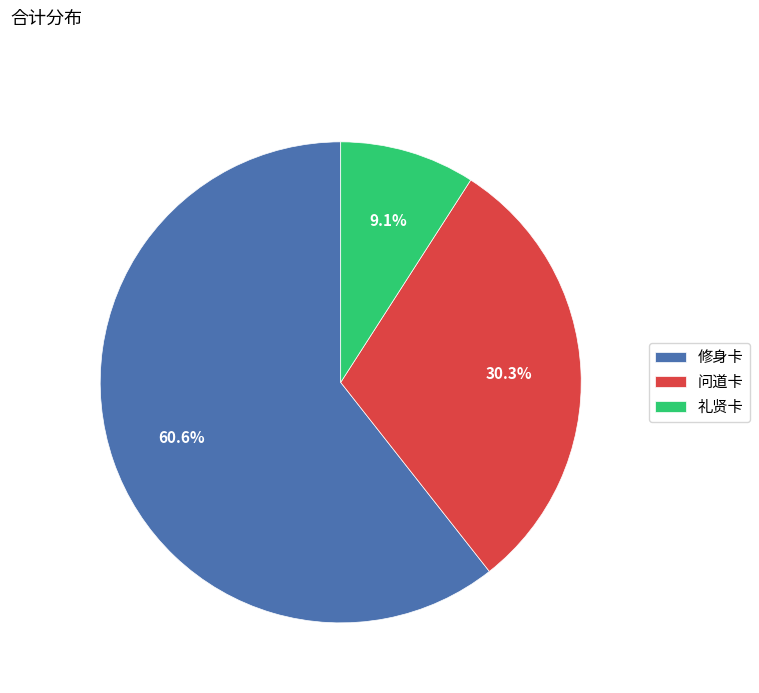

Rank the categories by value from highest to lowest.

修身卡, 问道卡, 礼贤卡